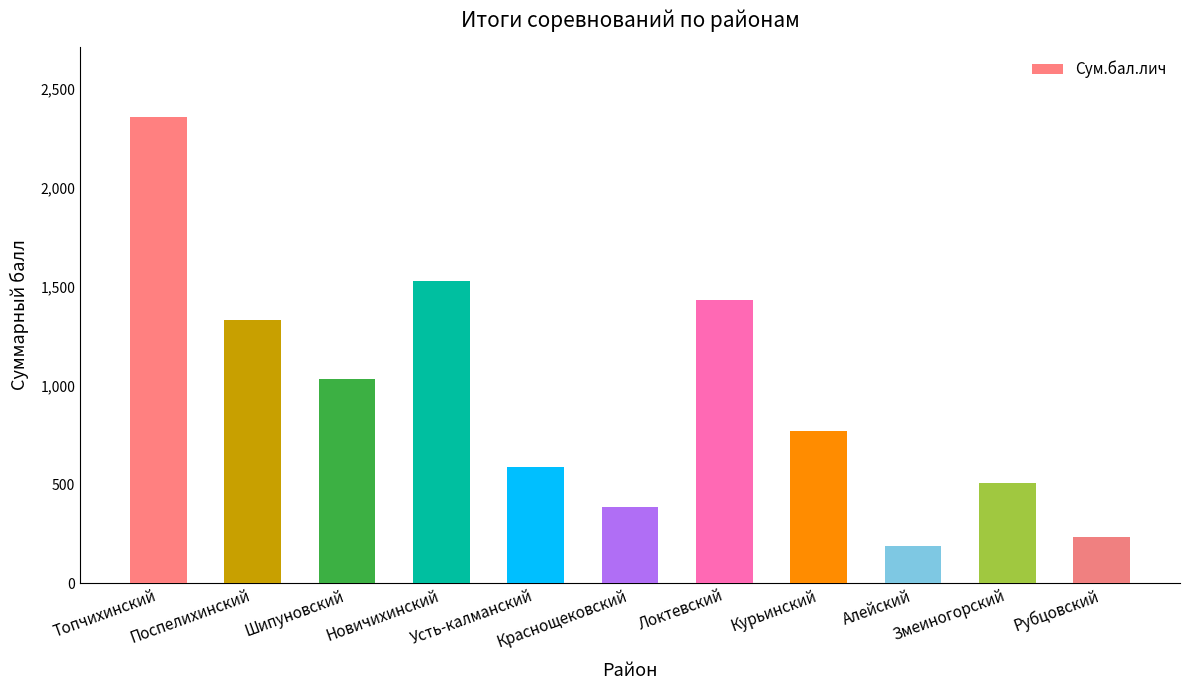

What is the greatest value displayed?

2359